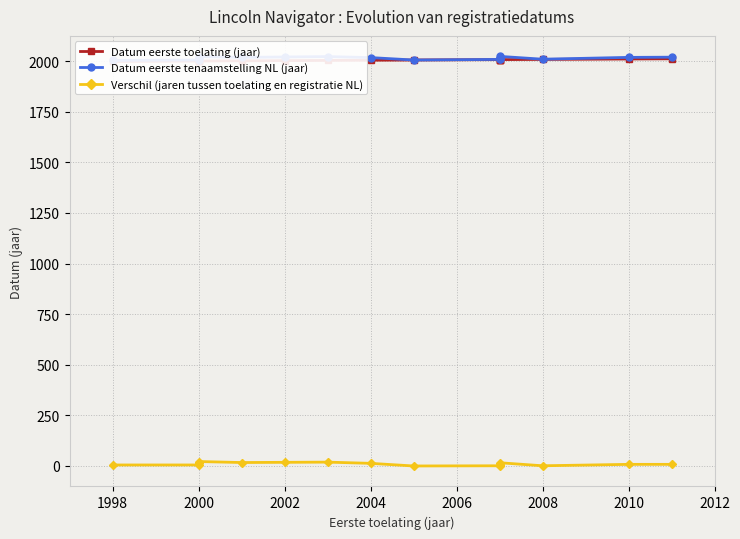

Reading left to right, what are all the values shown in this chart?

Datum eerste toelating (jaar): 1998	2000	2000	2000	2001	2002	2003	2004	2005	2007	2007	2007	2007	2008	2010	2011
Datum eerste tenaamstelling NL (jaar): 2003	2005	2015	2022	2018	2020	2022	2017	2005	2008	2012	2013	2023	2009	2018	2019
Verschil (jaren tussen toelating en registratie NL): 5	5	15	22	17	18	19	13	0	1	5	6	16	1	8	8